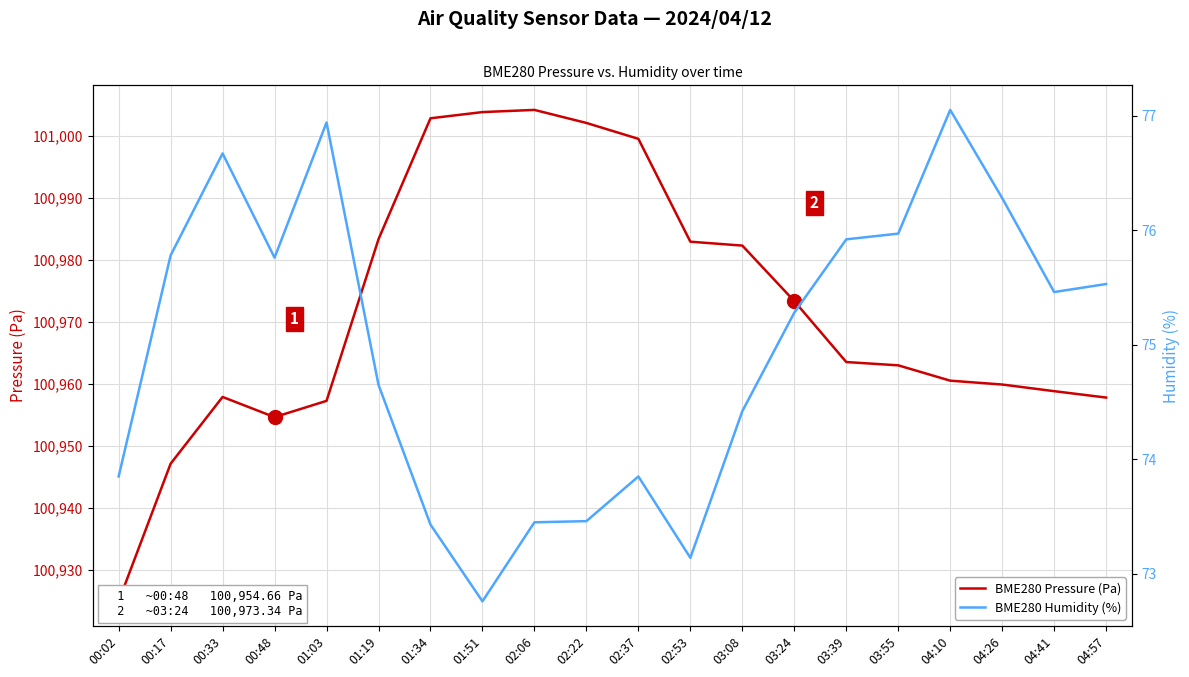

What position from the left is 01:34?

7